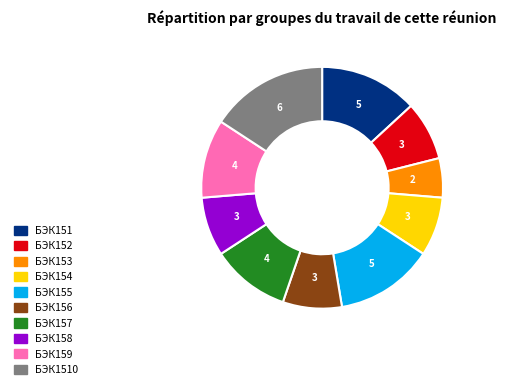

Is there a majority slice in this chart?

No